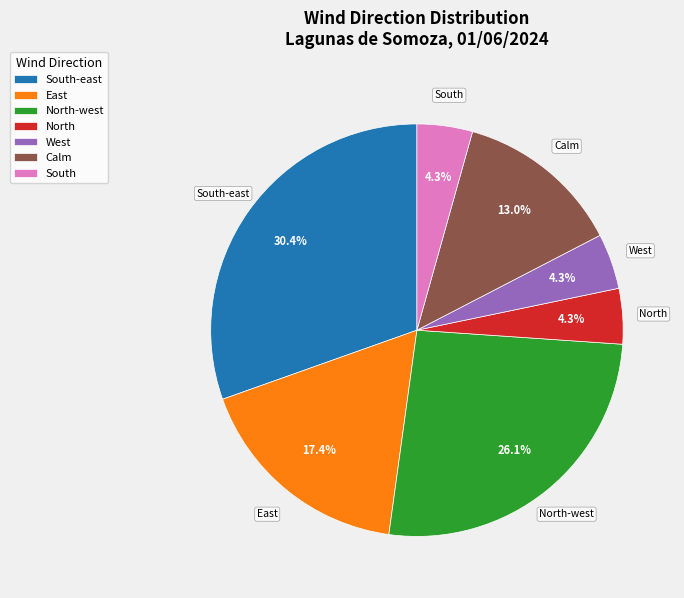

Which slice is the largest?

South-east